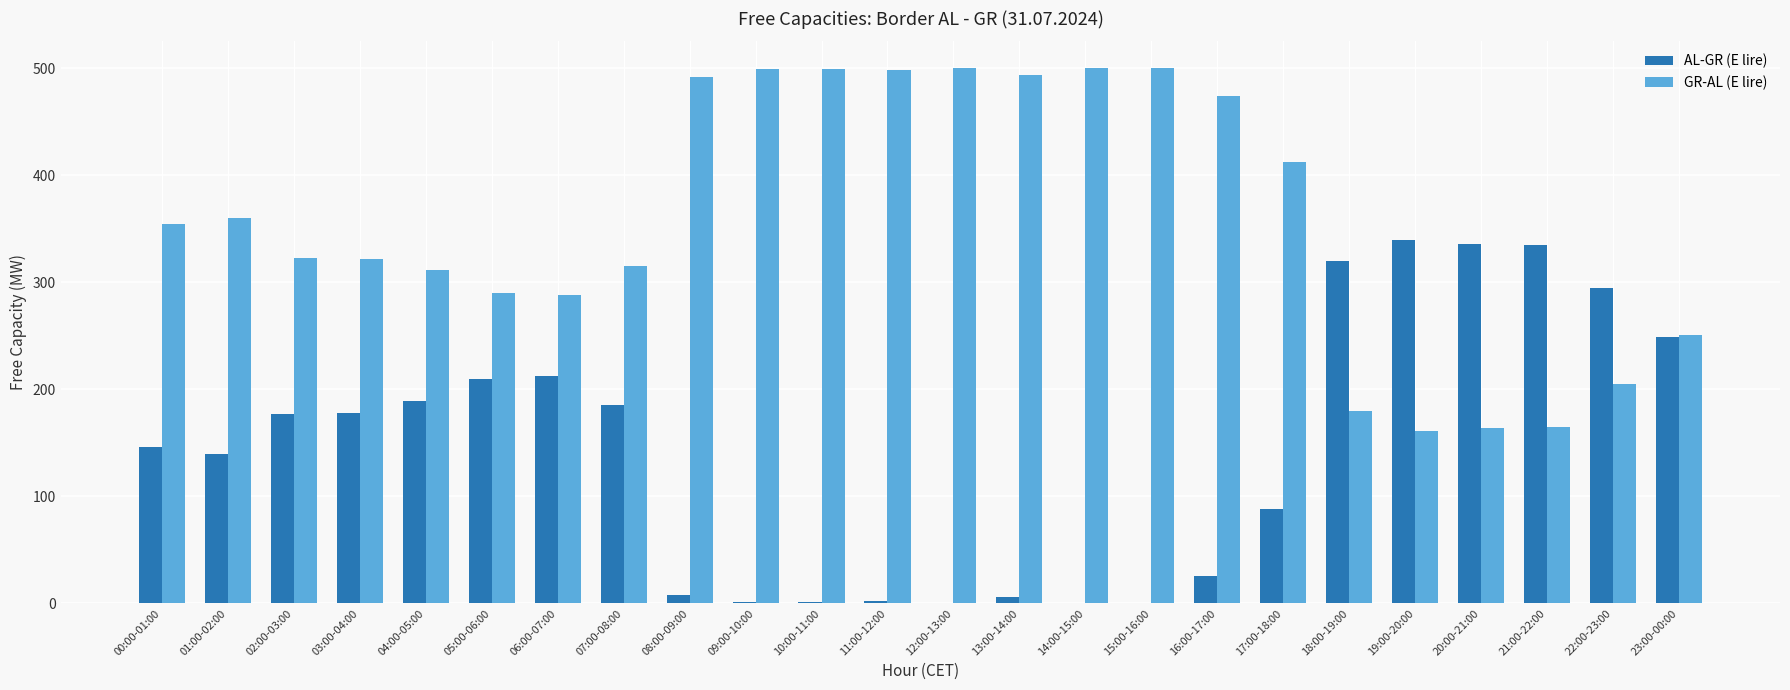

Which series has the largest total across all categories?

GR-AL (E lire)